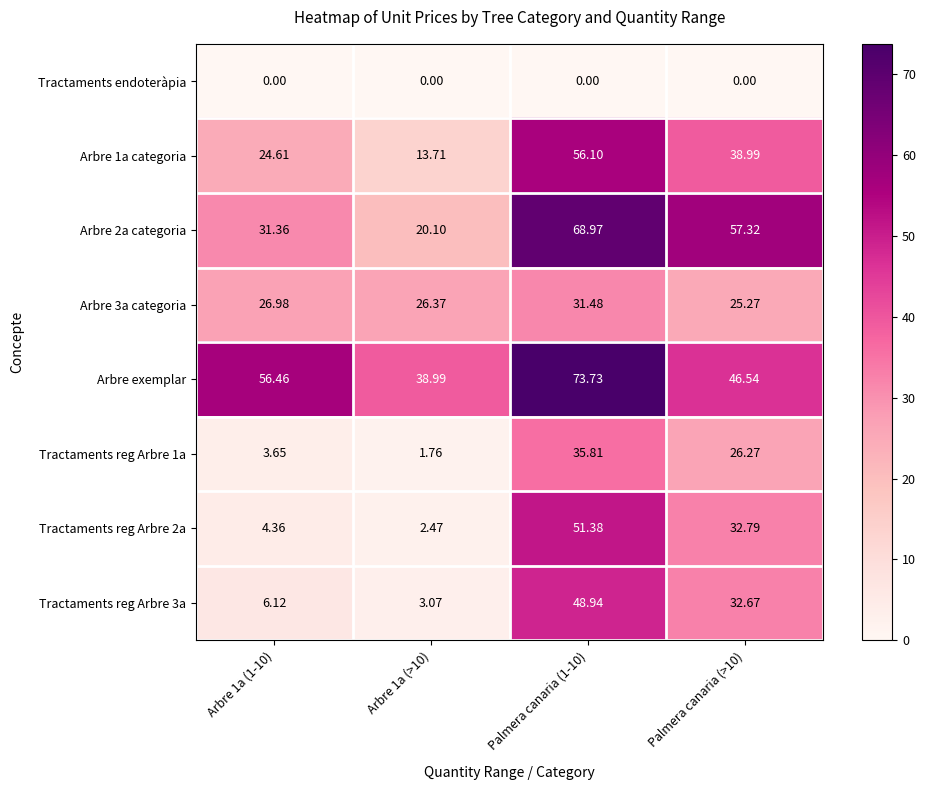

What is the spread (max minus min) of values at Arbre 1a (>10)?

39.0